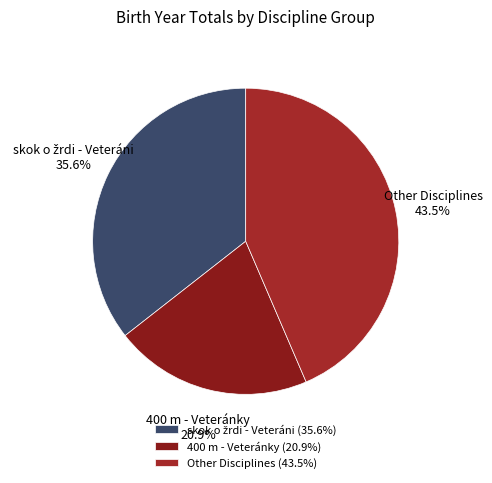

Is there a majority slice in this chart?

No